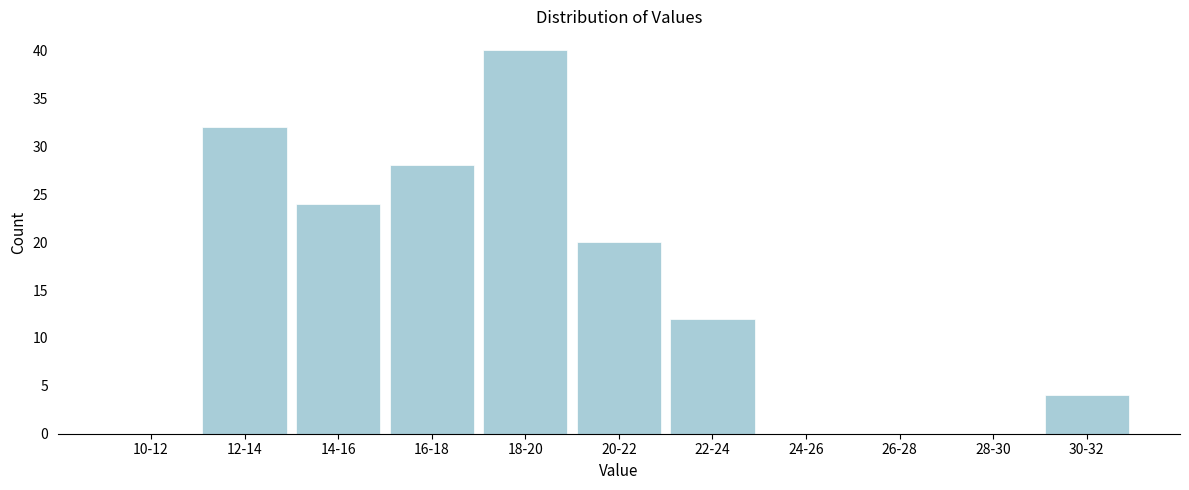

Reading left to right, transcribe all the data shown in this chart.

10-12=0	12-14=32	14-16=24	16-18=28	18-20=40	20-22=20	22-24=12	24-26=0	26-28=0	28-30=0	30-32=4